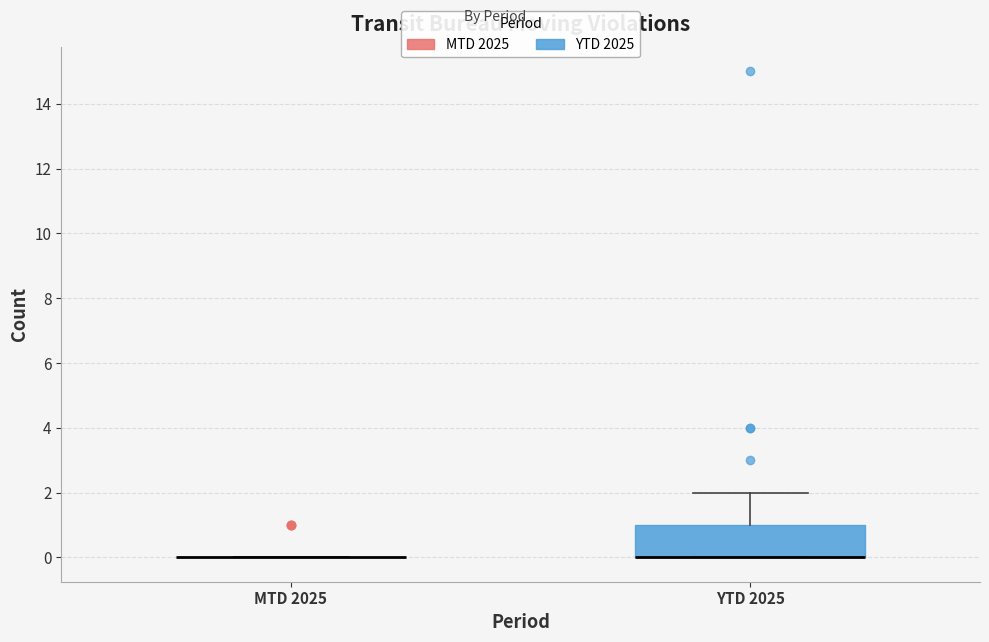

Comparing the boxes themselves (not the whiskers), which one is the tallest?

YTD 2025